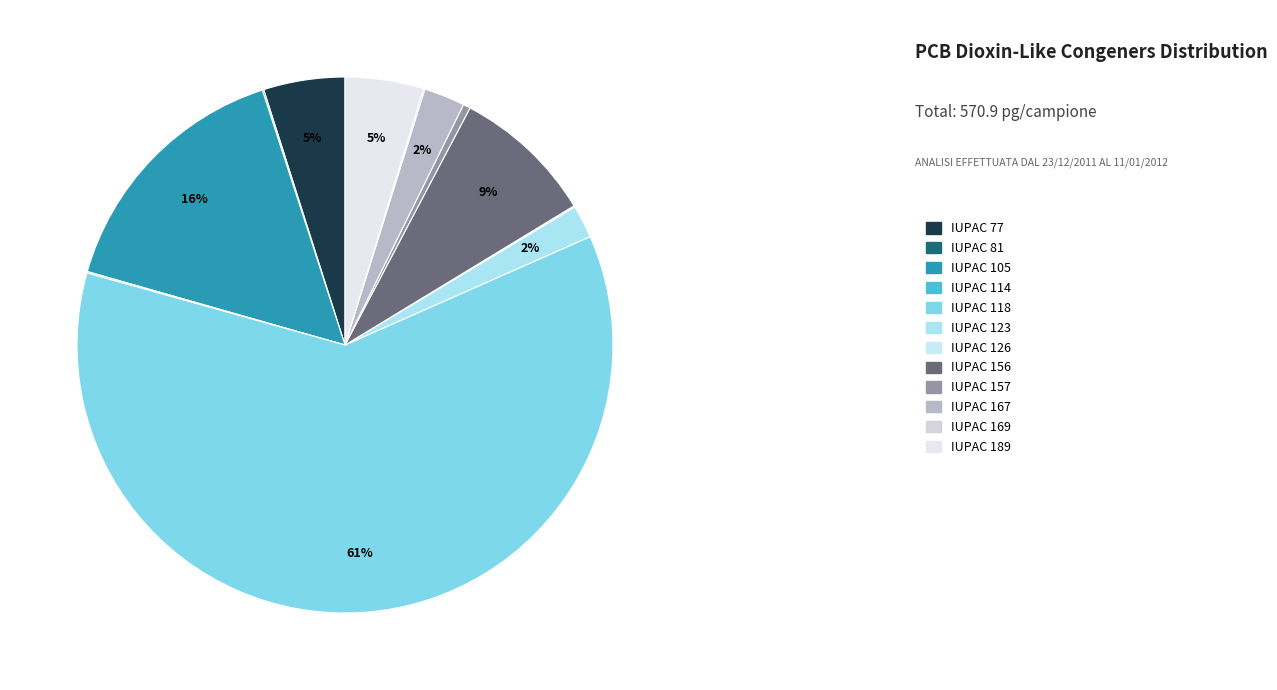

What percentage is NOT represented by IUPAC 157?

99.6%